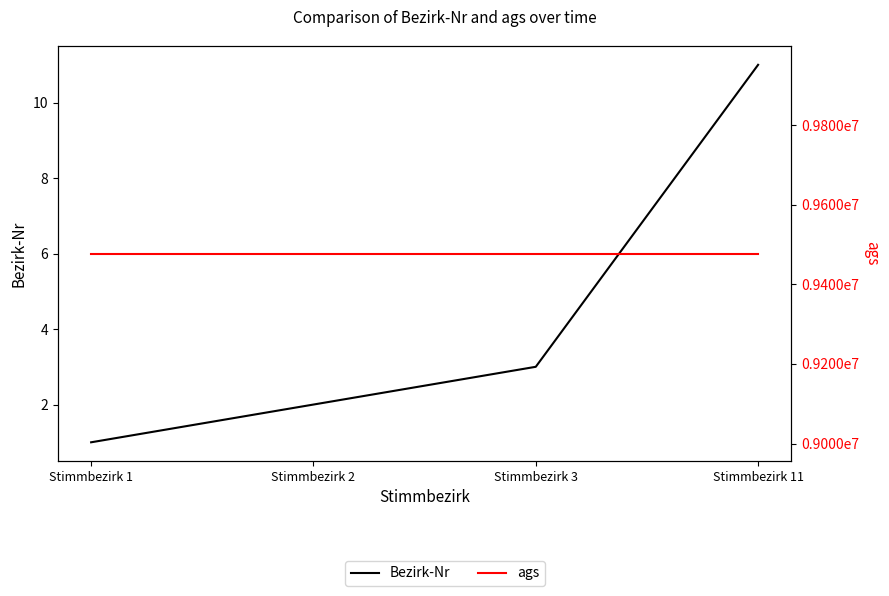

What is the lowest value of the Bezirk-Nr series?

1